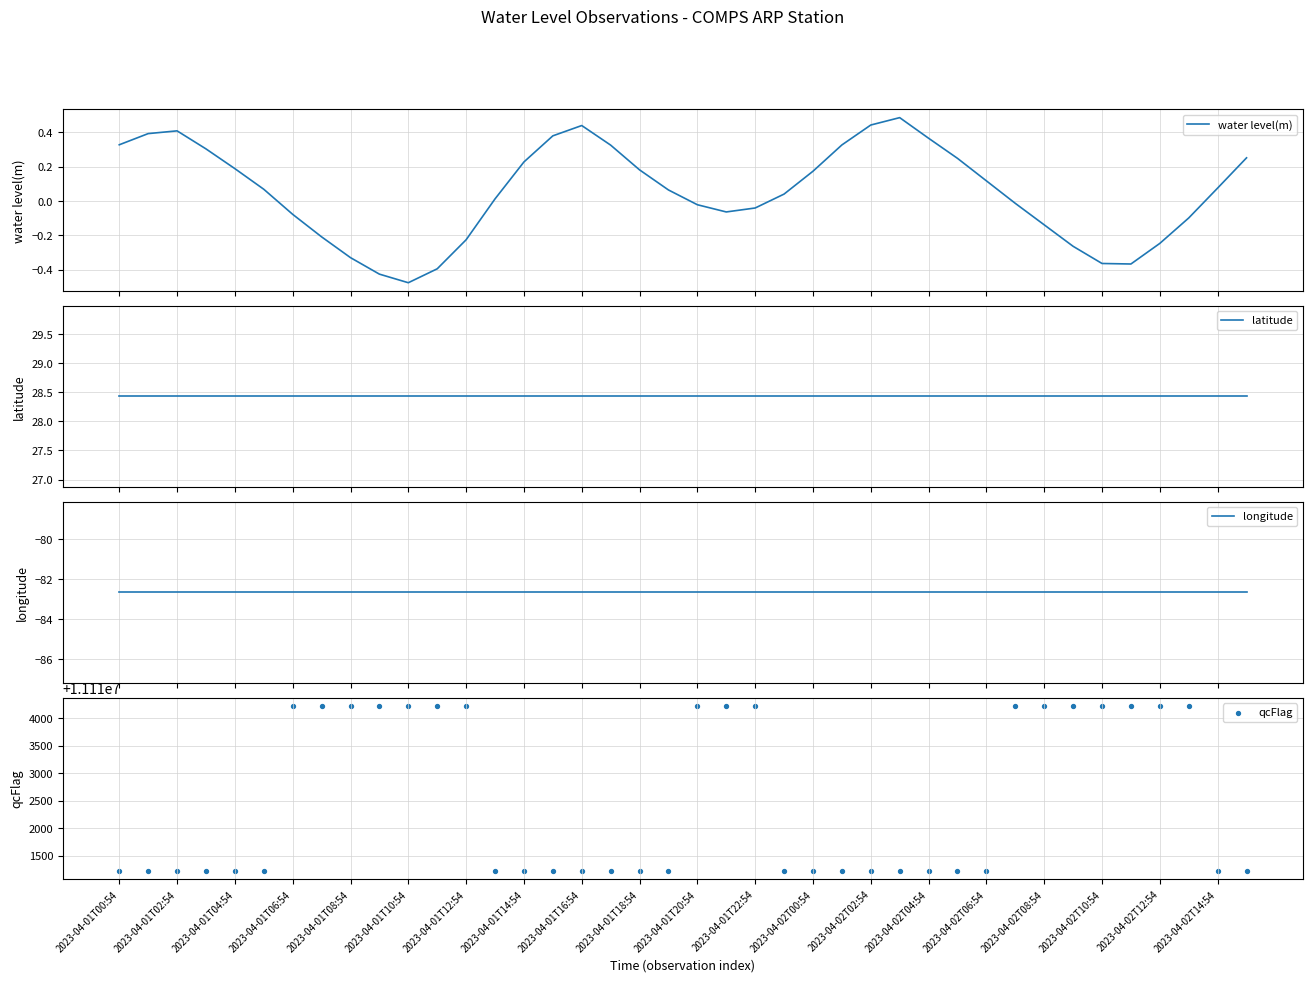

Which series has the largest total across all categories?

qcFlag